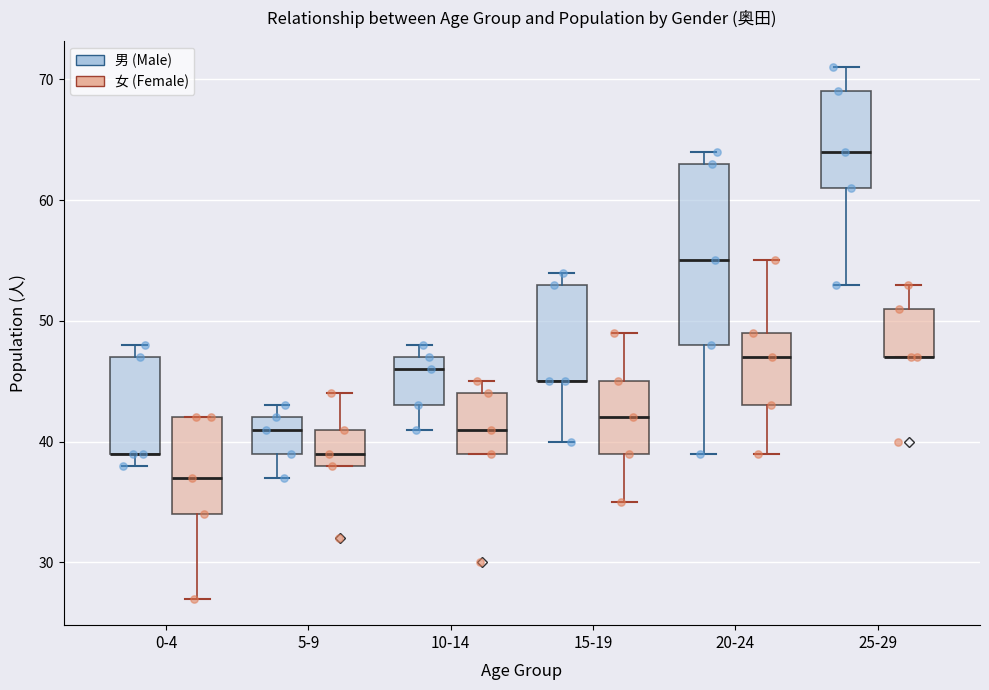

Where is the lower edge of the box for 20-24 (男 (Male)) on the y-axis? The values are not printed on the chart, so give them approximately, as read against the axis.

48